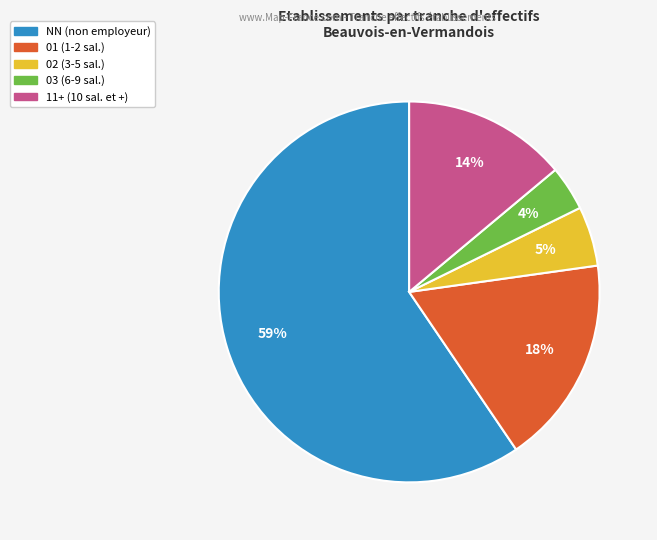

To the nearest percent, what is the average slice percentage?

20%